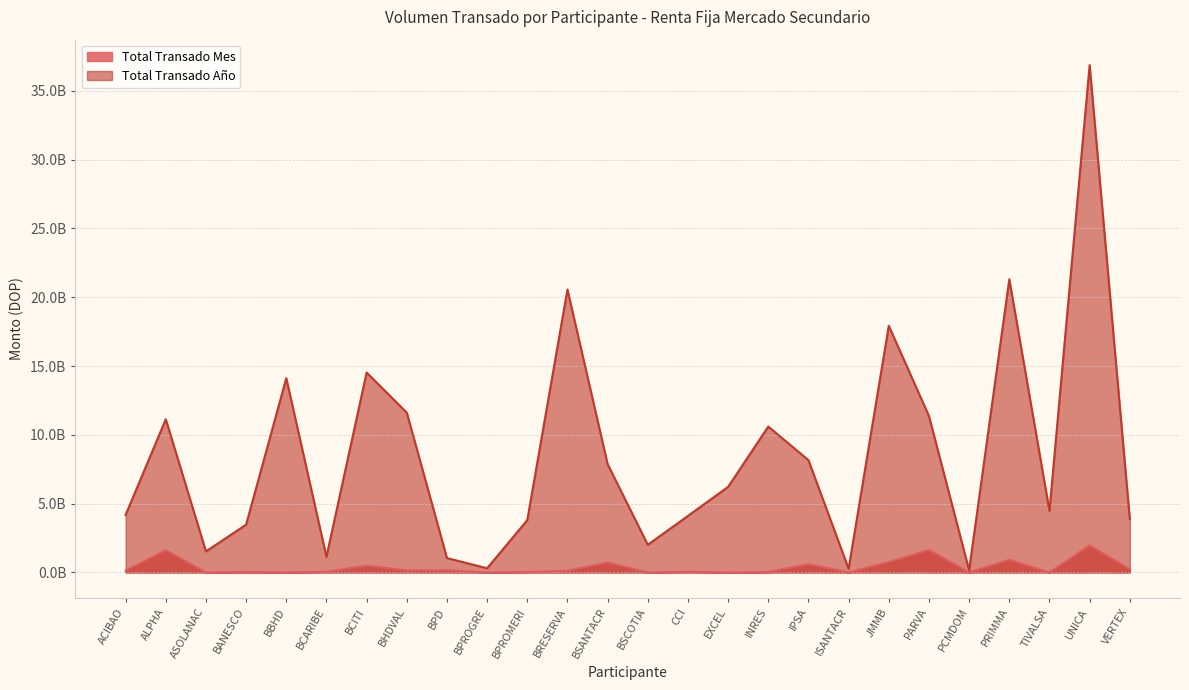

At which category does Total Transado Año reach its first local peak?

ALPHA